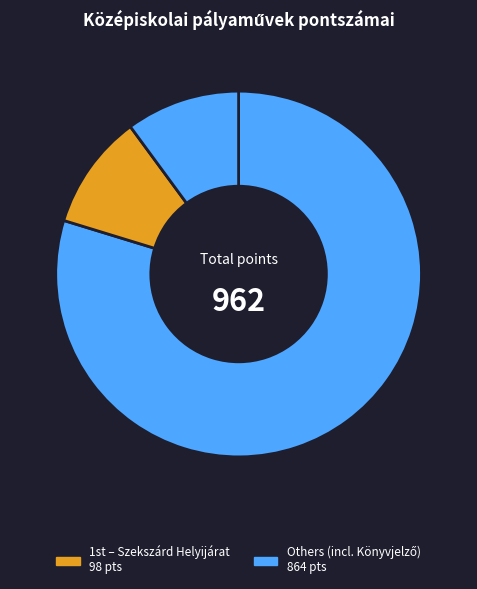

How many slices are in this pie chart?

3